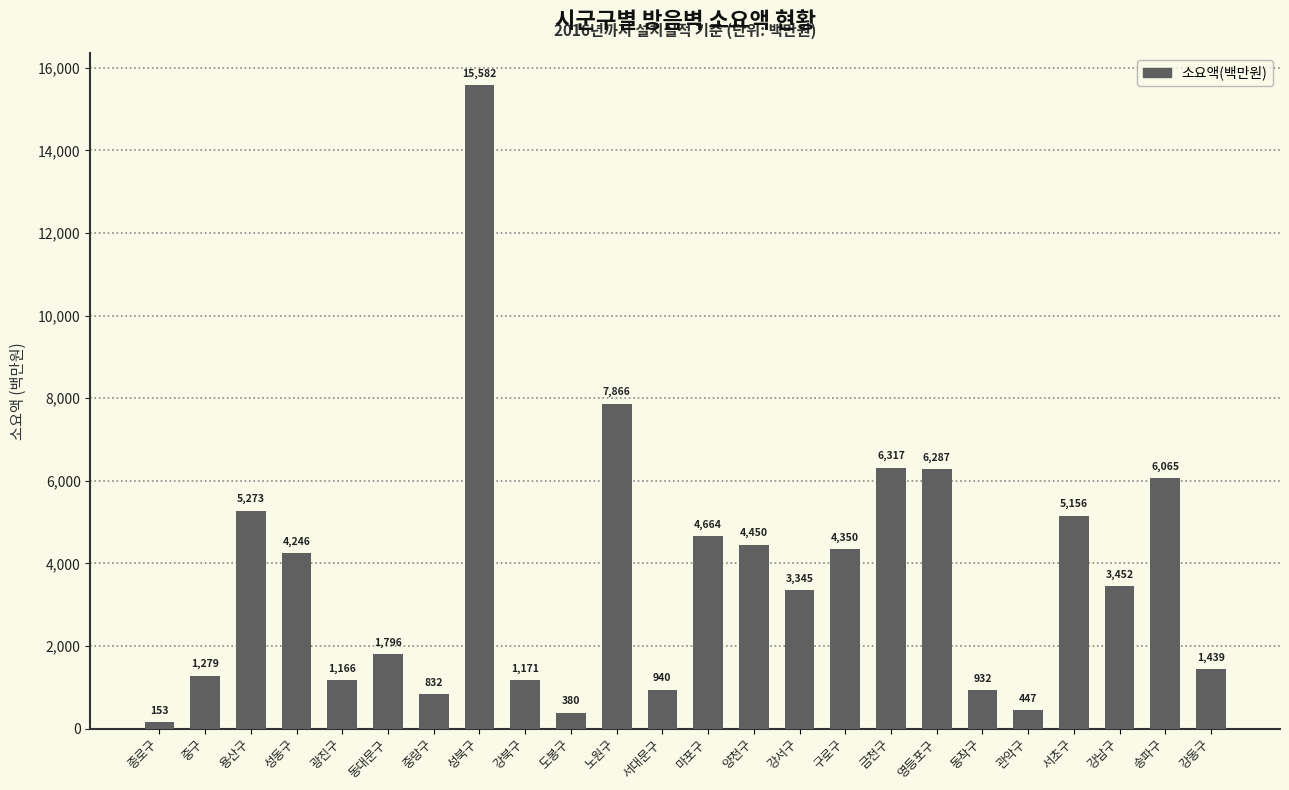

What is the minimum value shown in the chart?

153